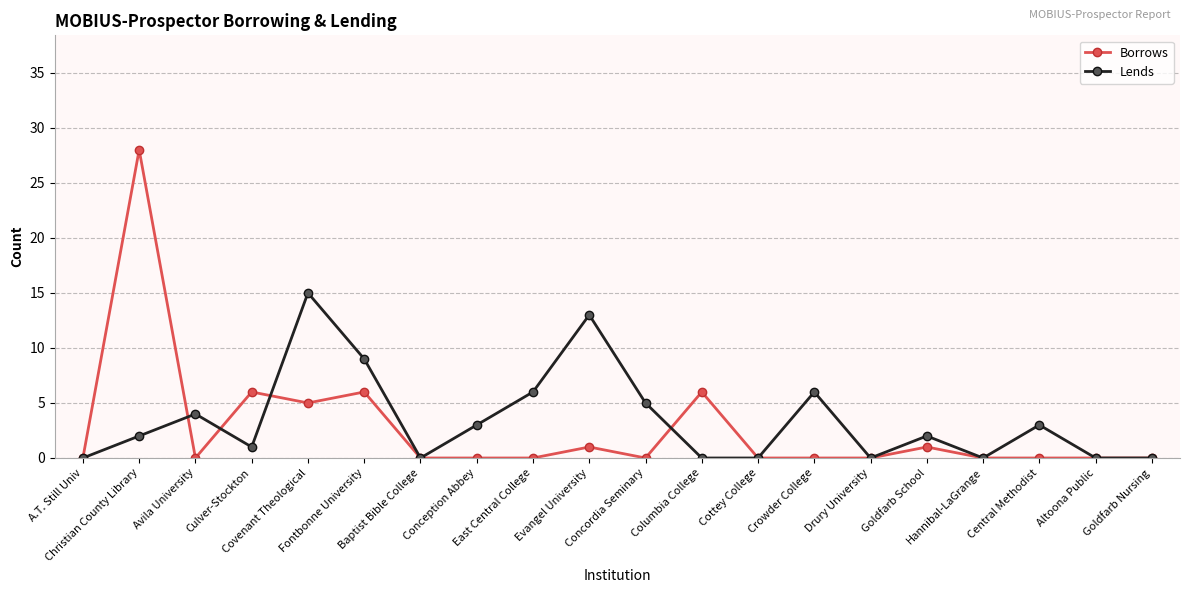

What is the maximum value for Lends?

15